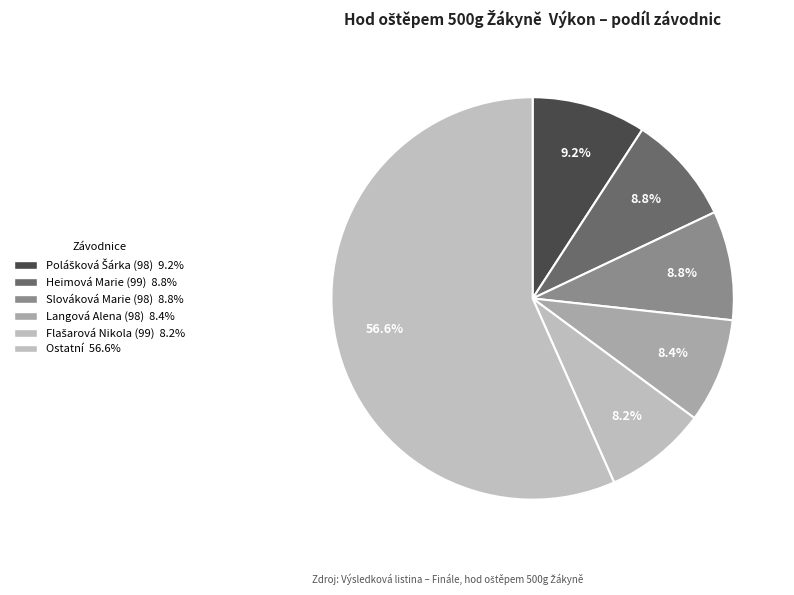

How many slices are in this pie chart?

6